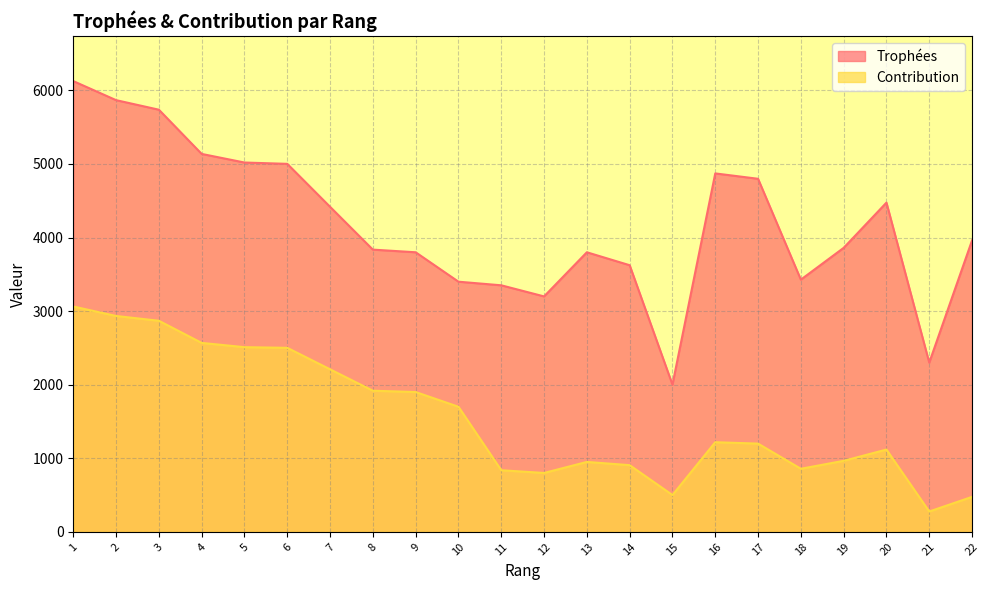

Reading left to right, list all the values displayed in this chart.

Trophées: 1=6127	2=5868	3=5738	4=5137	5=5020	6=5002	7=4418	8=3836	9=3800	10=3400	11=3351	12=3200	13=3800	14=3624	15=2001	16=4872	17=4799	18=3428	19=3860	20=4475	21=2300	22=3961
Contribution: 1=3063	2=2934	3=2869	4=2568	5=2510	6=2501	7=2209	8=1918	9=1900	10=1700	11=837	12=800	13=950	14=906	15=500	16=1218	17=1199	18=857	19=965	20=1118	21=276	22=475